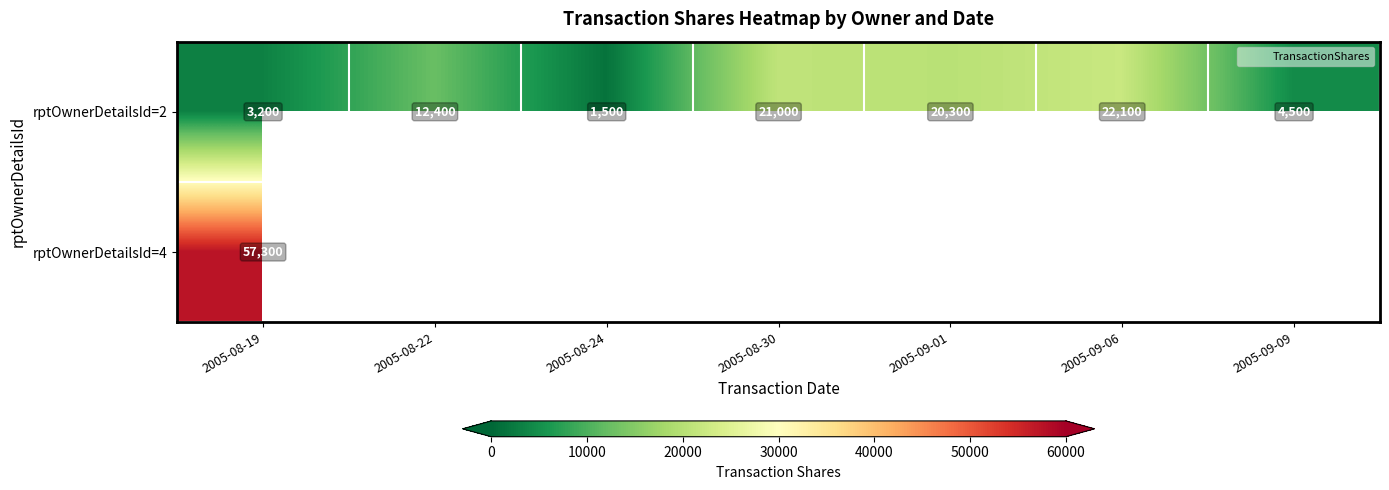

Which series has the widest spread of values?

rptOwnerDetailsId=2